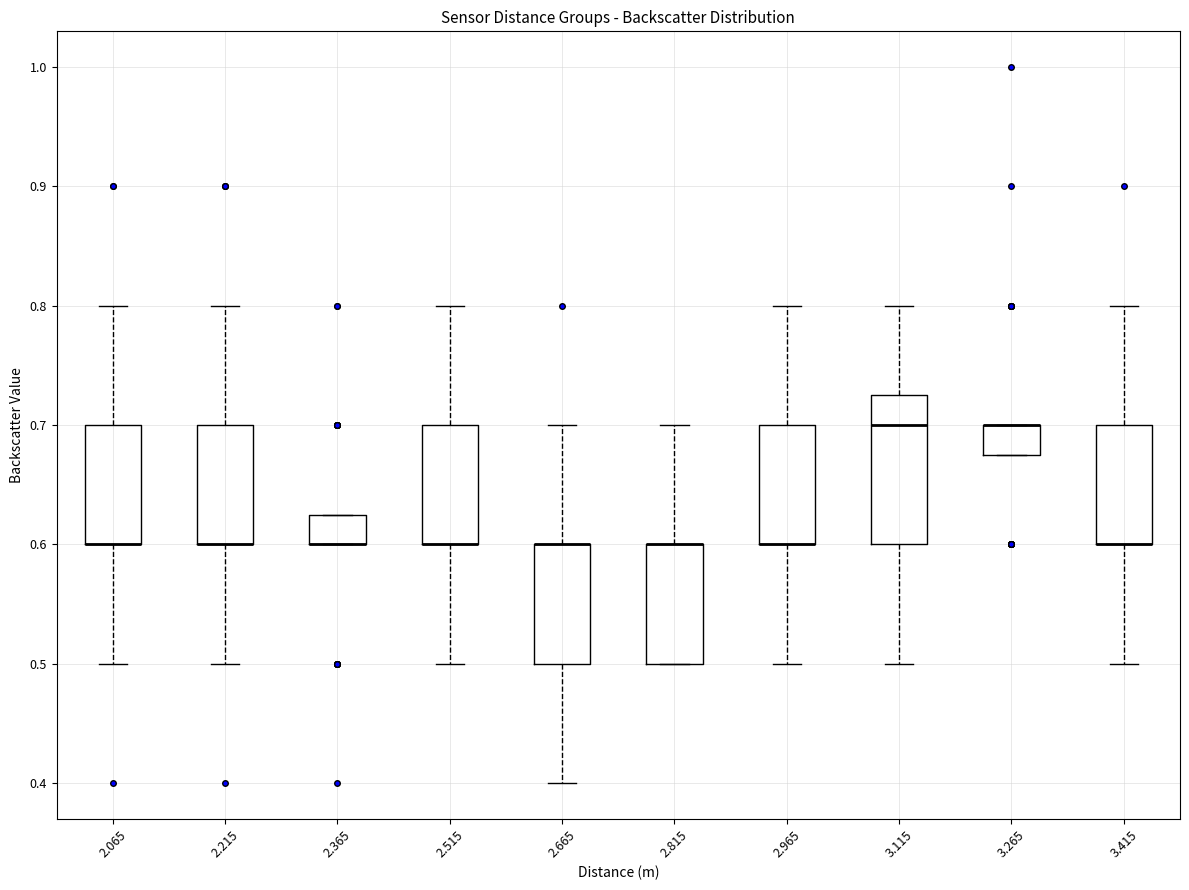

Reading left to right, read every box against the y-axis: the position of its median line, the range the box covers, and the ends of its whiskers. The values are not printed on the chart, so give them approximately, as read against the axis.

2.065: median 0.60 (drawn on the box's lower edge), box 0.60 to 0.70, whiskers 0.50 to 0.80
2.215: median 0.60 (drawn on the box's lower edge), box 0.60 to 0.70, whiskers 0.50 to 0.80
2.365: median 0.60 (drawn on the box's lower edge), box 0.60 to 0.63, whiskers 0.60 to 0.63
2.515: median 0.60 (drawn on the box's lower edge), box 0.60 to 0.70, whiskers 0.50 to 0.80
2.665: median 0.60 (drawn on the box's upper edge), box 0.50 to 0.60, whiskers 0.40 to 0.70
2.815: median 0.60 (drawn on the box's upper edge), box 0.50 to 0.60, whiskers 0.50 to 0.70
2.965: median 0.60 (drawn on the box's lower edge), box 0.60 to 0.70, whiskers 0.50 to 0.80
3.115: median 0.70, box 0.60 to 0.73, whiskers 0.50 to 0.80
3.265: median 0.70 (drawn on the box's upper edge), box 0.68 to 0.70, whiskers 0.68 to 0.70
3.415: median 0.60 (drawn on the box's lower edge), box 0.60 to 0.70, whiskers 0.50 to 0.80